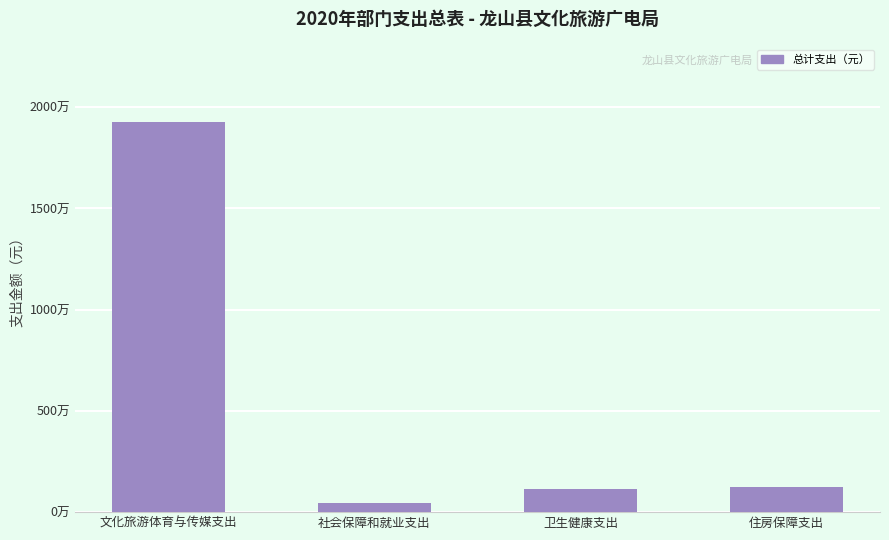

Between 卫生健康支出 and 文化旅游体育与传媒支出, which is larger?

文化旅游体育与传媒支出